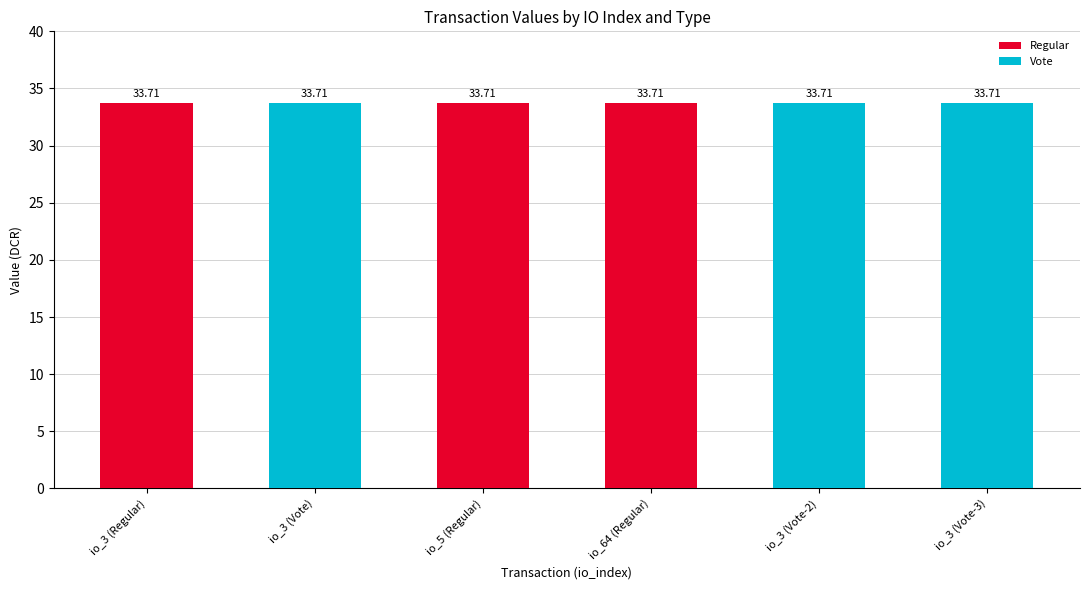

Which has a higher value, io_3 (Vote-2) or io_3 (Vote)?

io_3 (Vote-2)